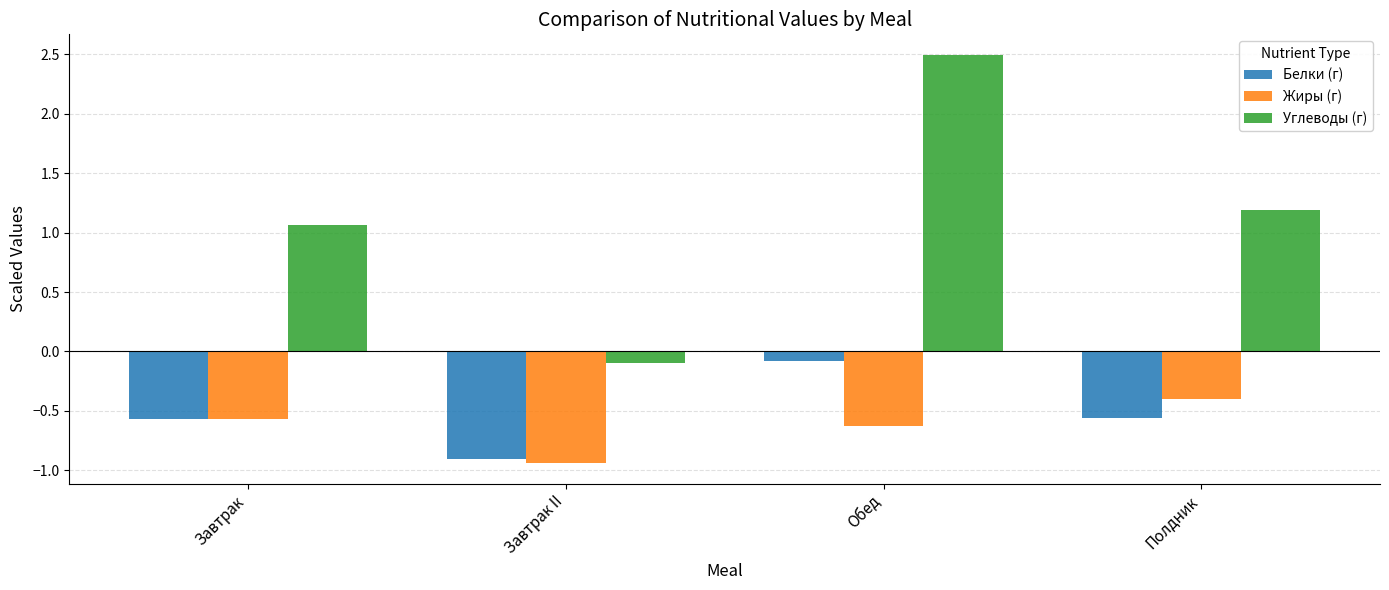

True or false: Белки (г) has a value of -0.1 at Обед.

True